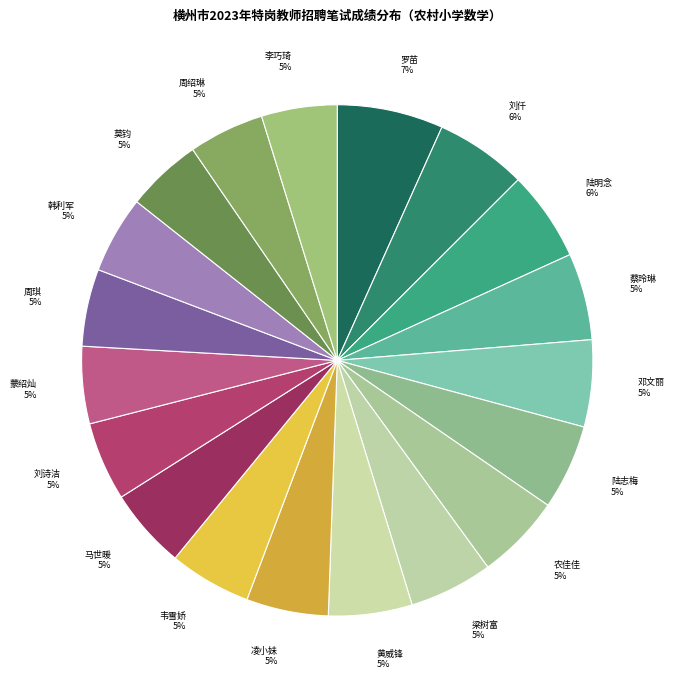

How many segments does this pie chart have?

19